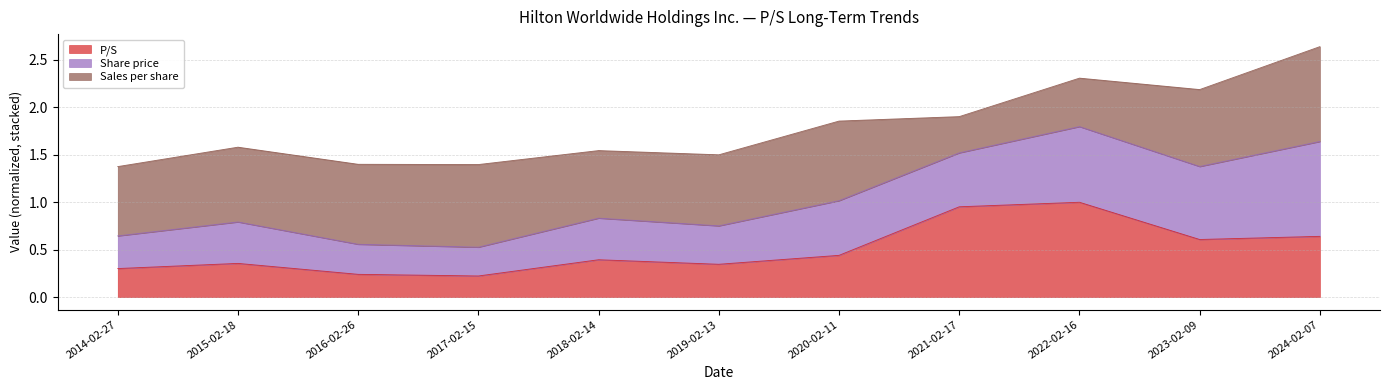

How many lines are shown in the chart?

3